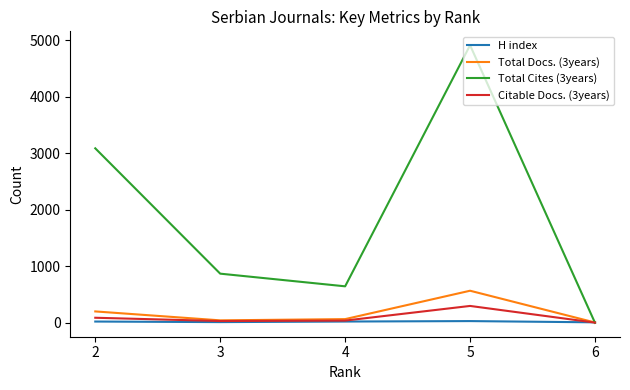

Which series has the widest spread of values?

Total Cites (3years)